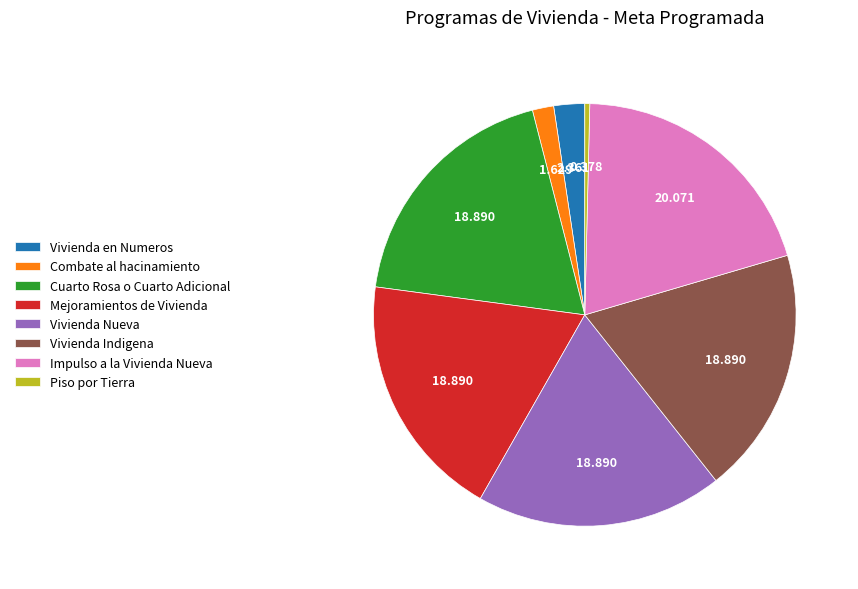

Does any single category account for the majority?

No